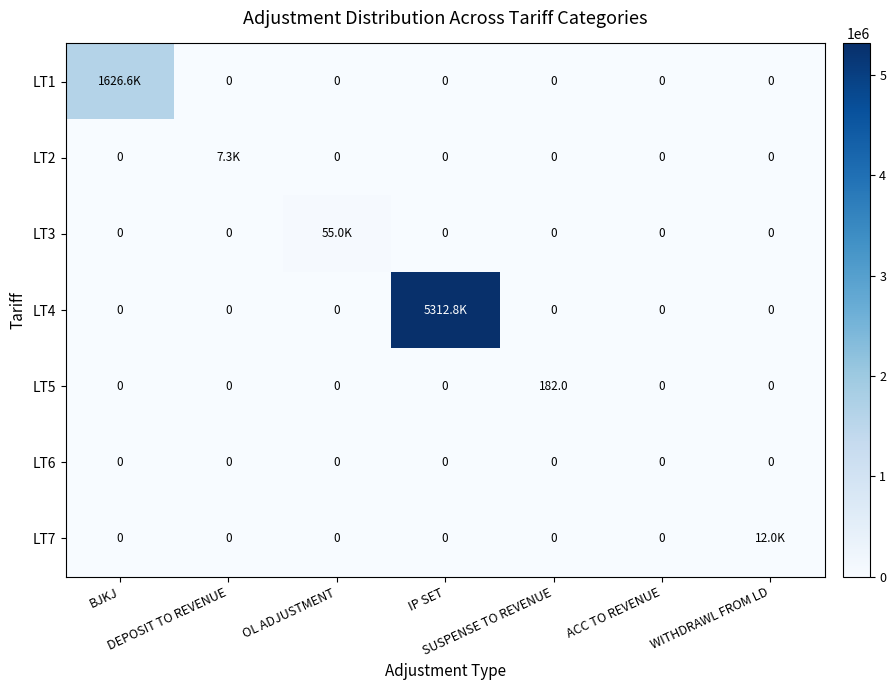

Is the value of LT2 at DEPOSIT TO REVENUE greater than the value of LT5 at BJKJ?

Yes